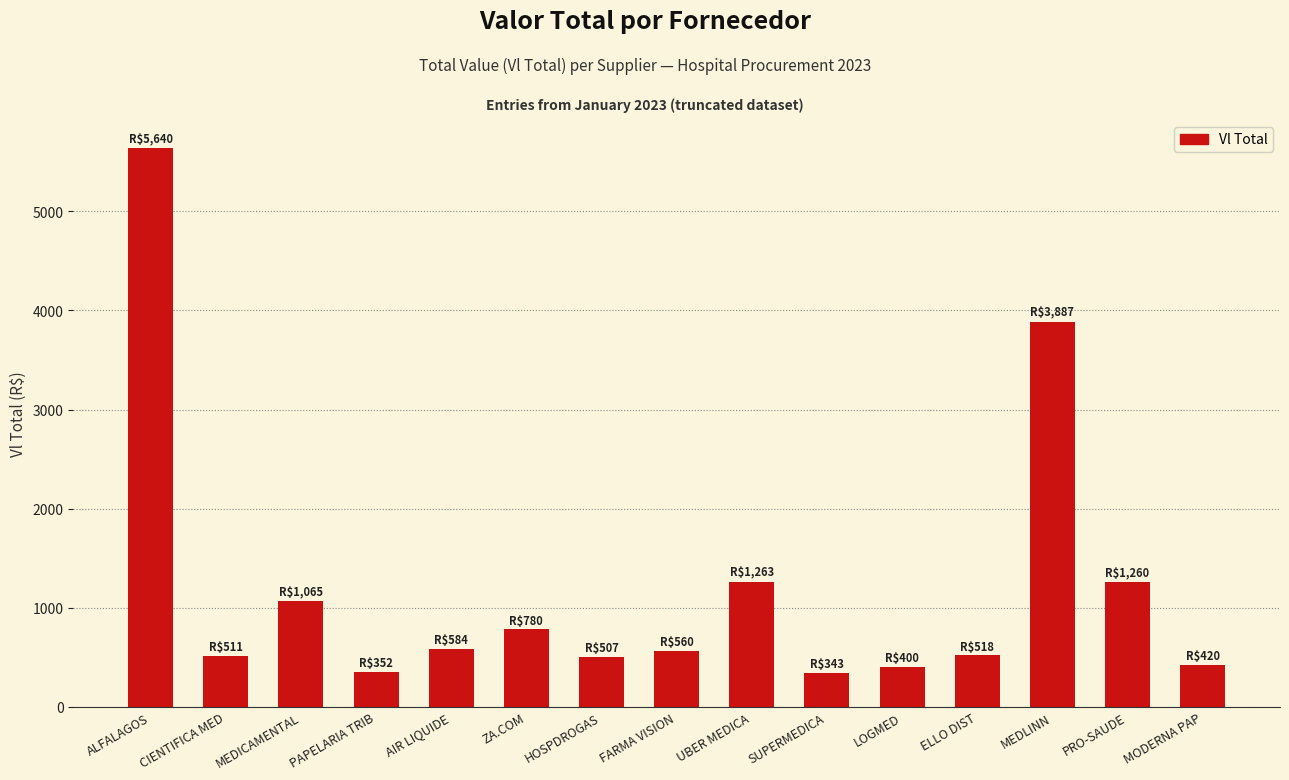

How many categories are shown in the chart?

15